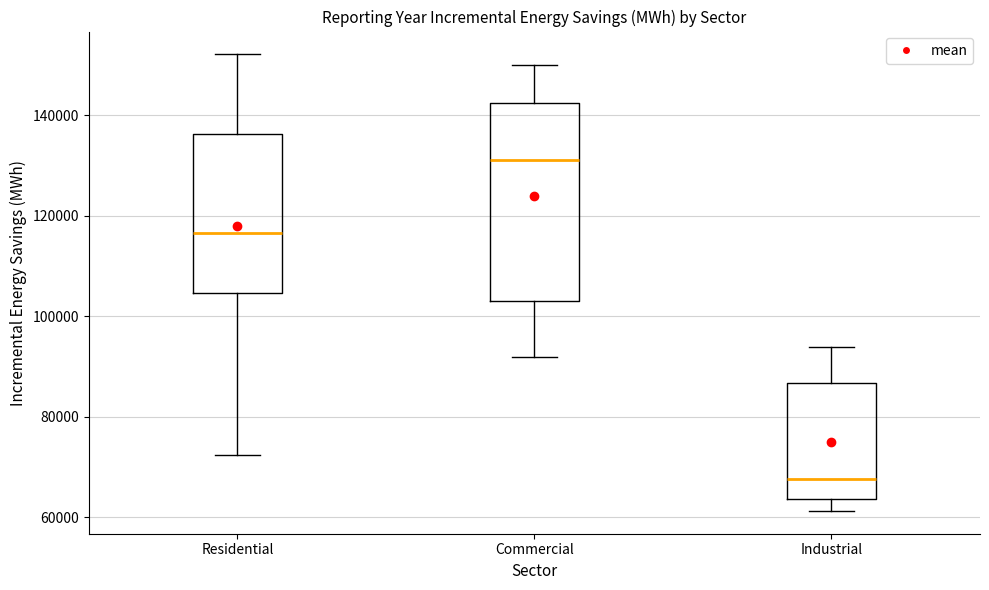

Reading left to right, transcribe this box plot: for each box, give where its median line is, the range the box spans, and where its two whiskers end, as read against the y-axis. The values are not printed on the chart, so give them approximately, as read against the axis.

Residential: median 116000, box 104000 to 136000, whiskers 72000 to 152000
Commercial: median 132000, box 104000 to 142000, whiskers 92000 to 150000
Industrial: median 68000, box 64000 to 86000, whiskers 62000 to 94000